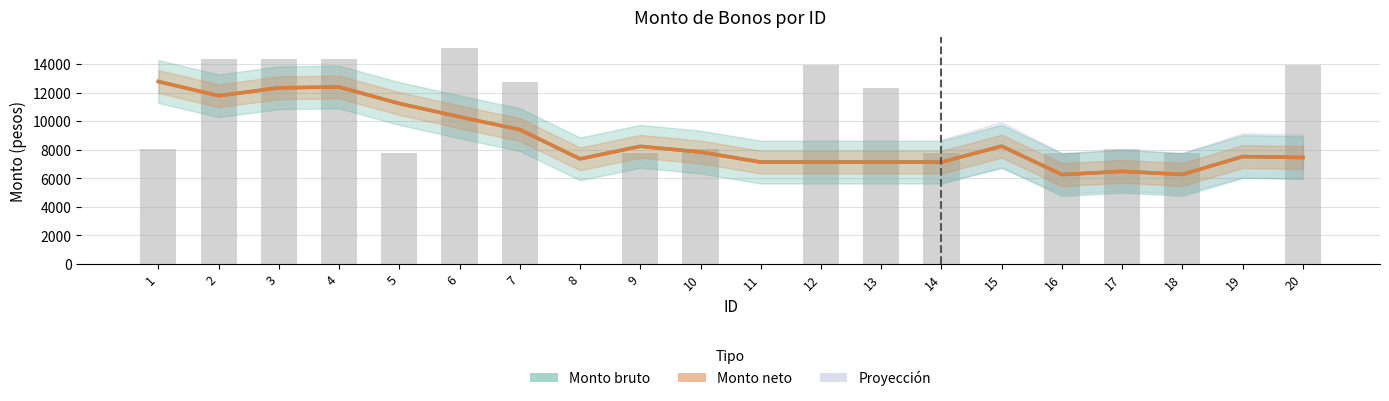

Where does the Monto bruto (estimado) series first go above 7846?

1